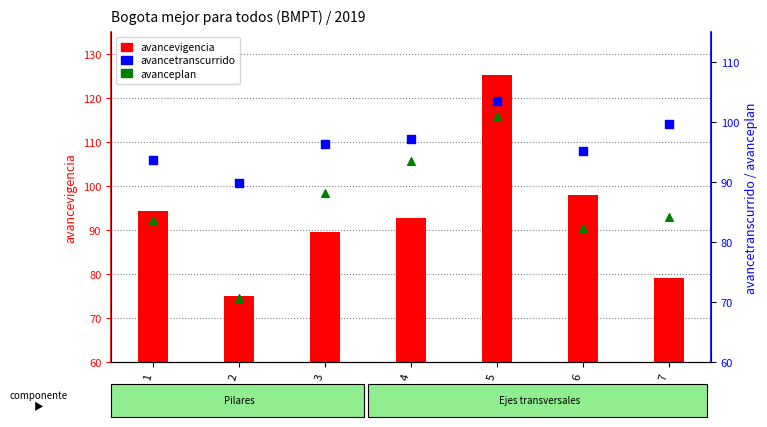

Which series has the widest spread of Y values?

avancevigencia